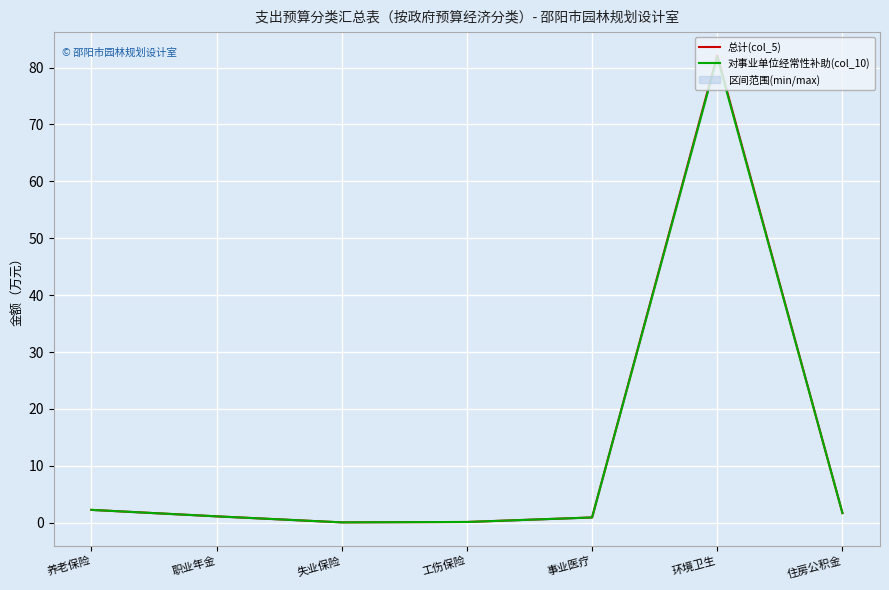

At which label does 总计(col_5) first exceed 1?

养老保险